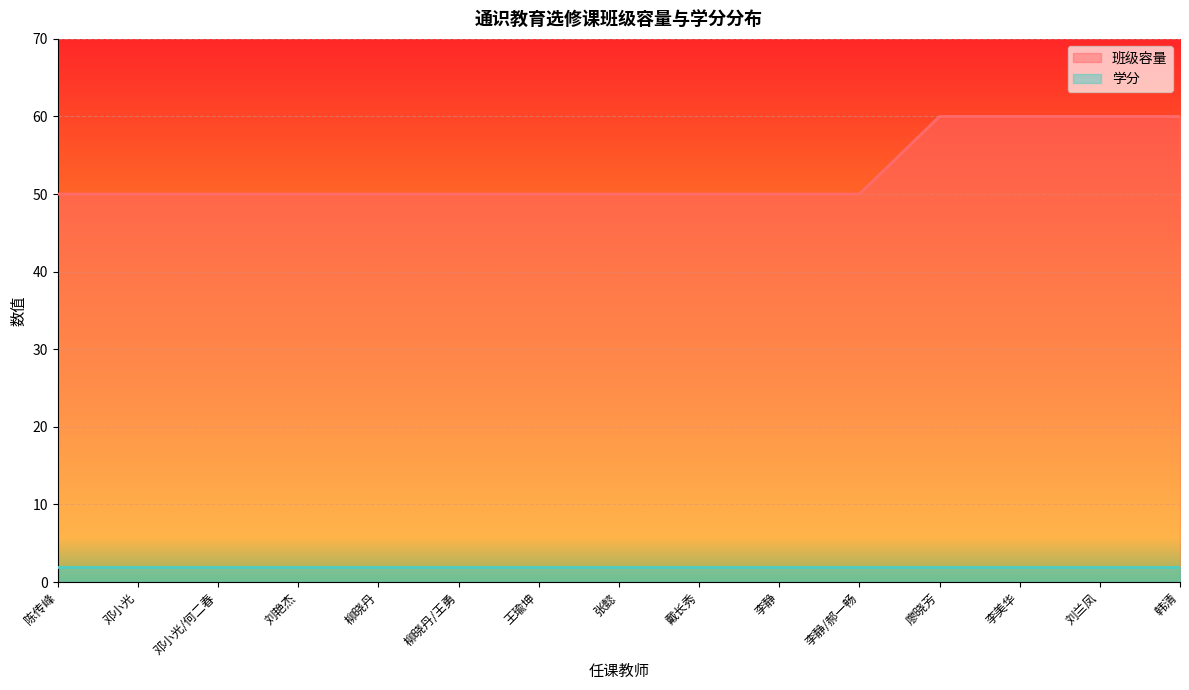

What is the approximate value at 廖晓芳, to the nearest 10?

60